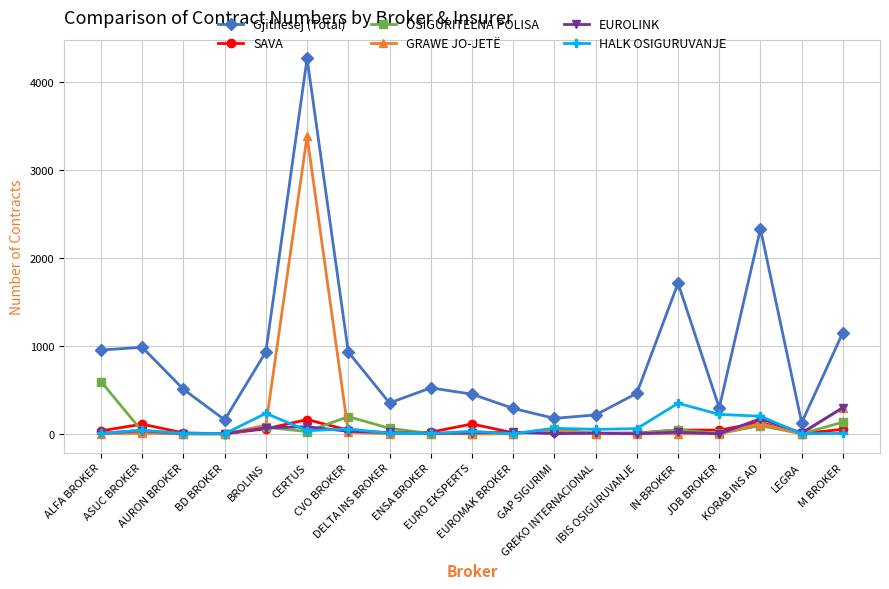

Which label corresponds to the largest value in the chart?

CERTUS